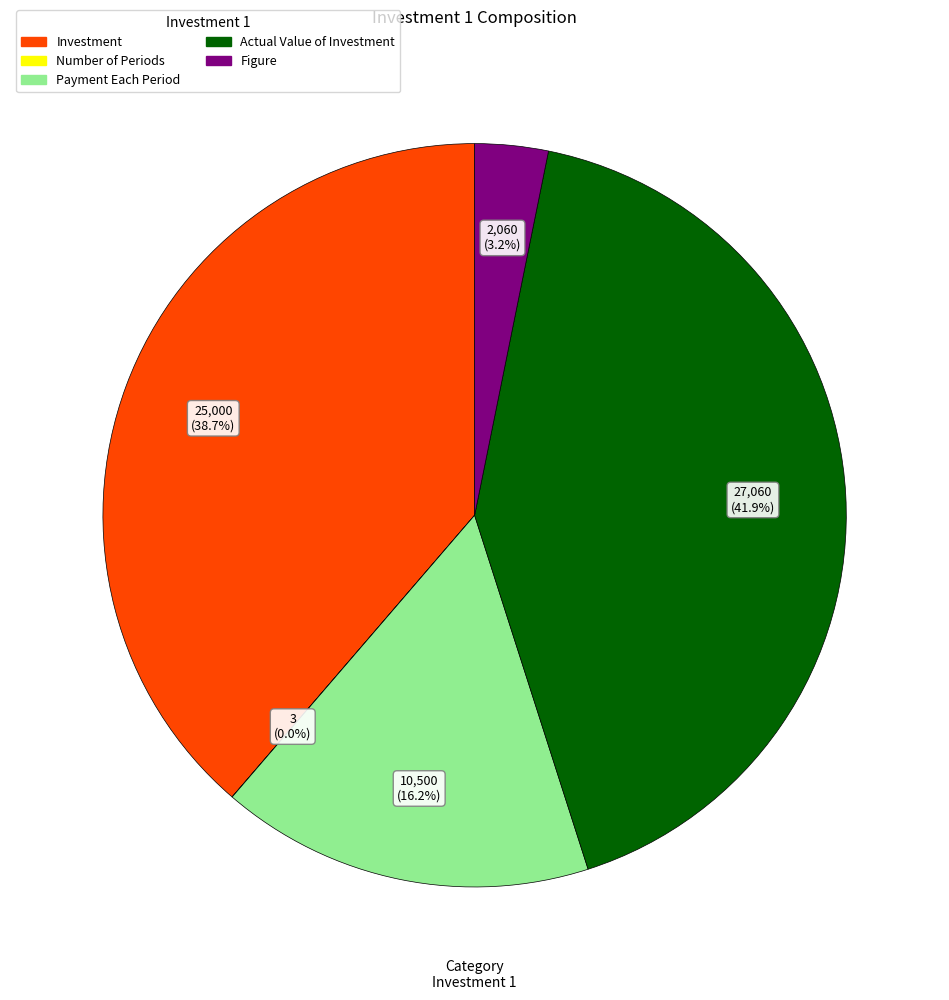

Is there any slice that represents more than half of the pie?

No